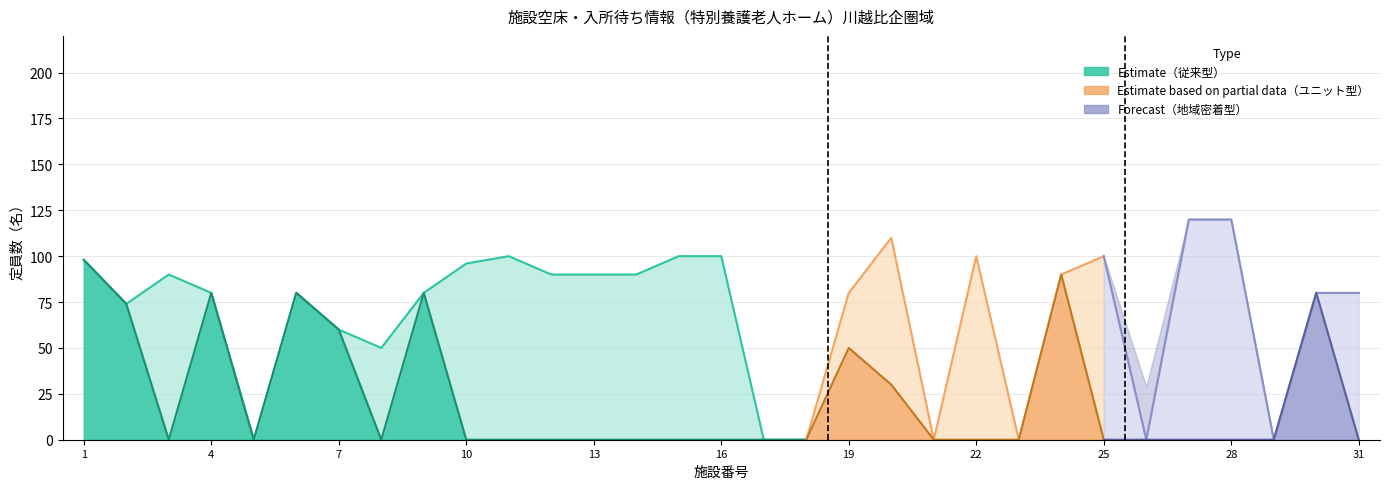

Is it true that ユニット equals 0 at 7?

True